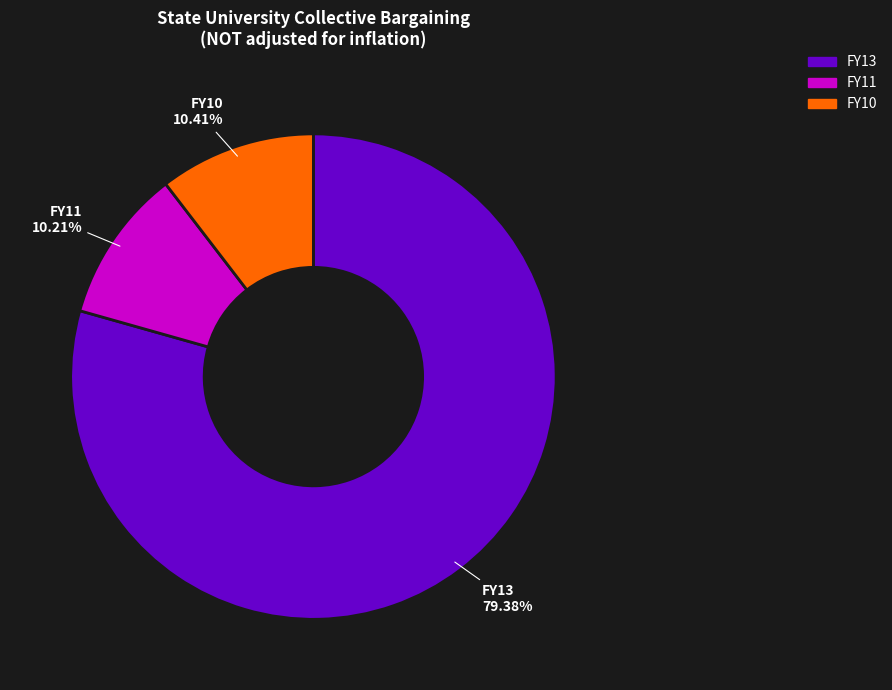

What is the majority slice?

FY13